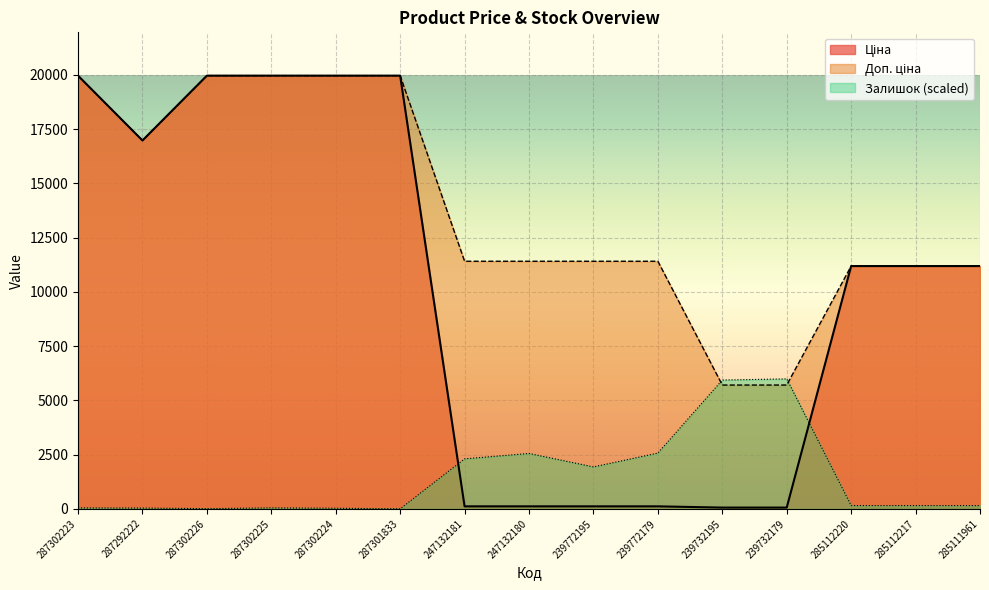

Rank the series by their maximum value, from highest to lowest.

Ціна, Доп. ціна, Залишок